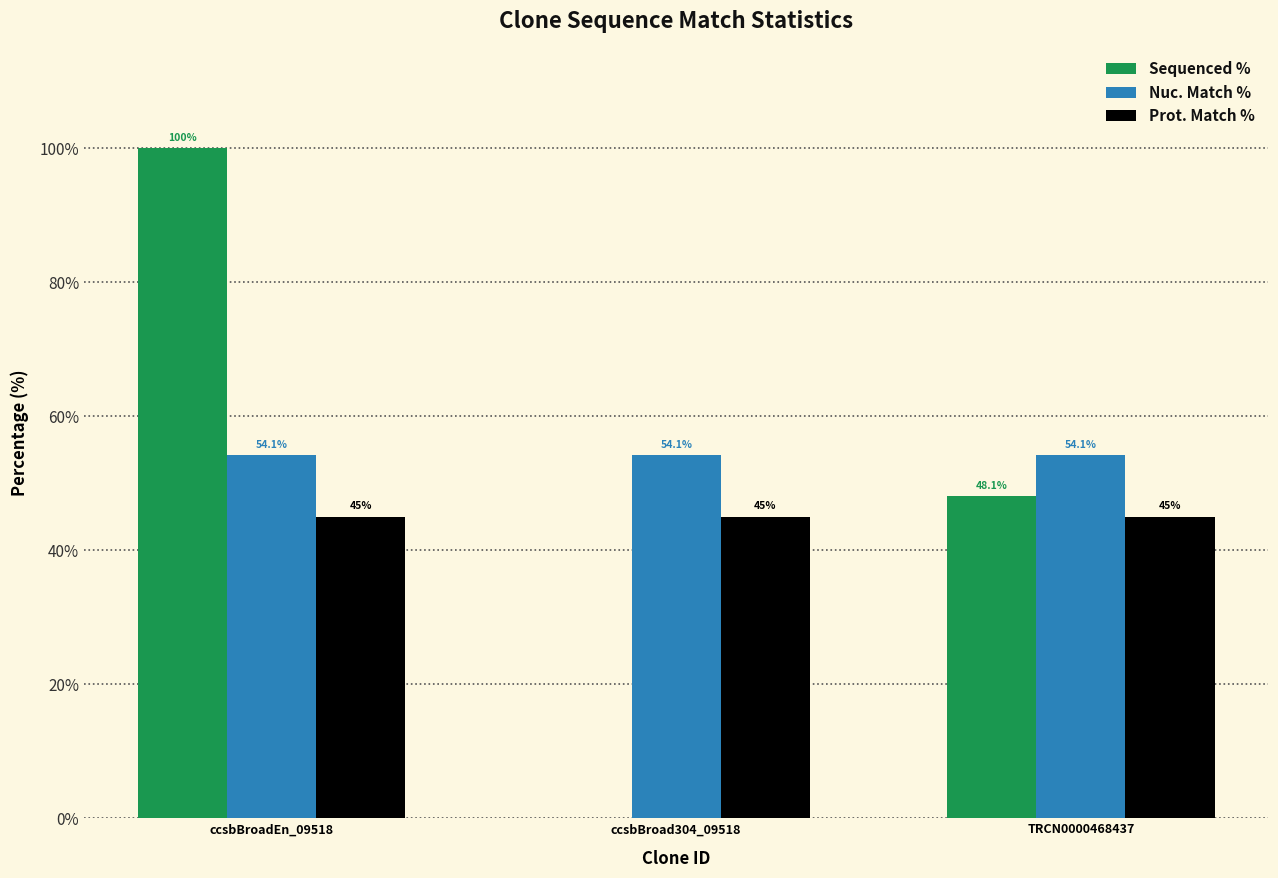

Between ccsbBroadEn_09518 and ccsbBroad304_09518, which series saw the biggest shift?

Sequenced %